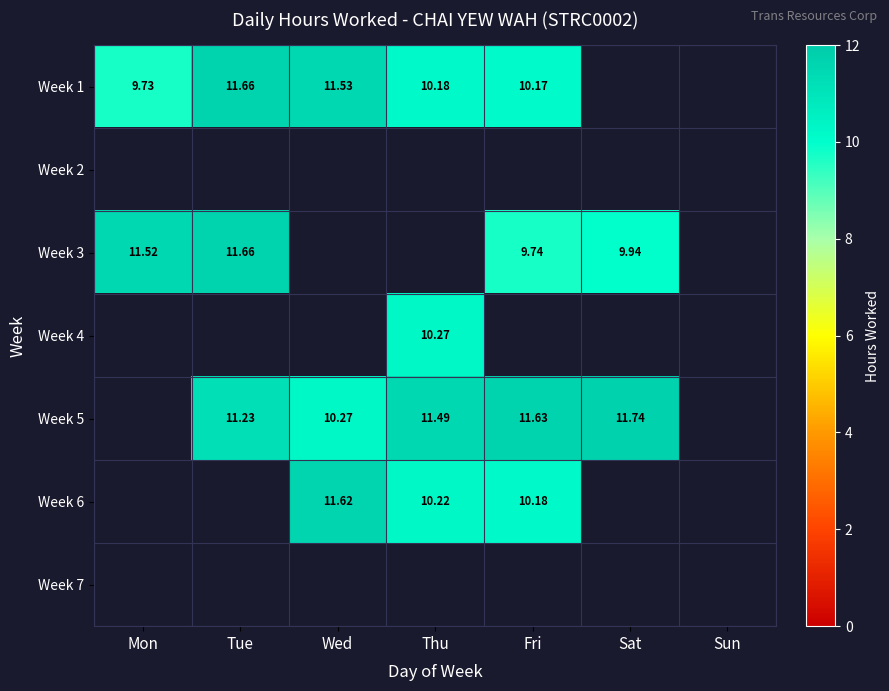

Which has a higher value, Sun or Mon?

Mon